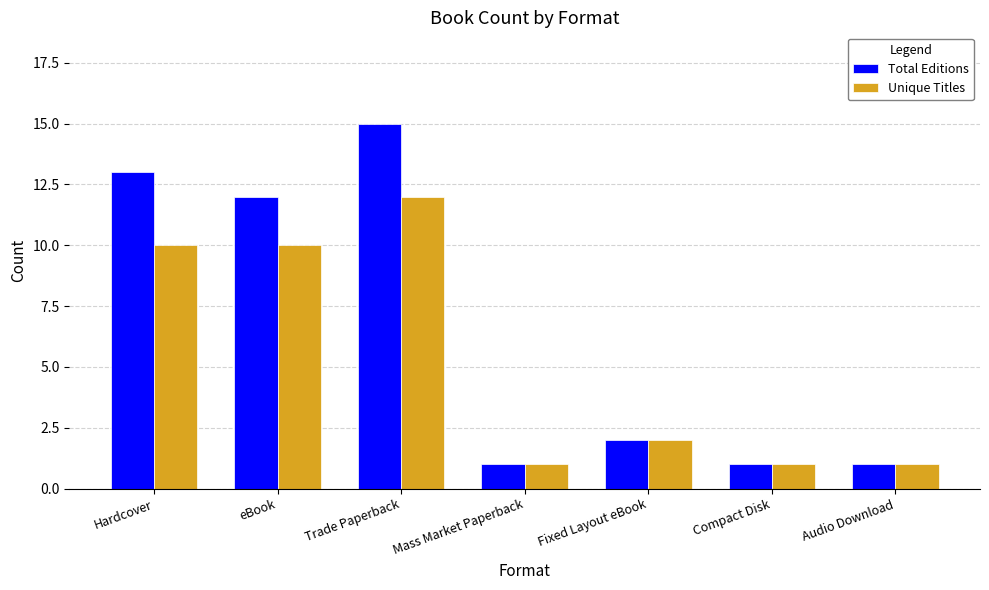

List the series in order of their peak value, lowest first.

Unique Titles, Total Editions